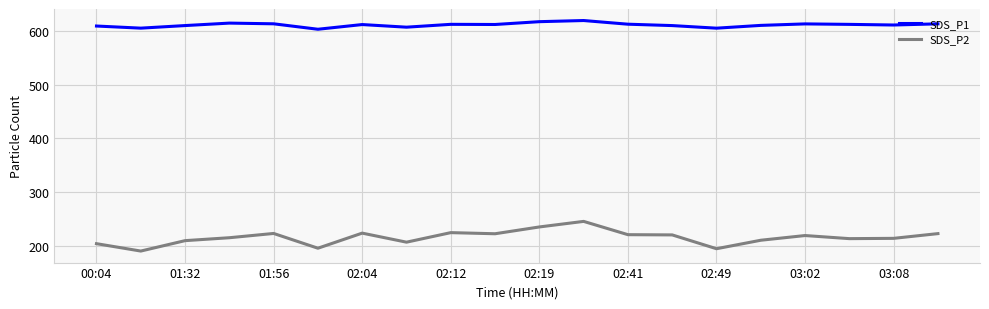

List the series in order of their peak value, highest first.

SDS_P1, SDS_P2